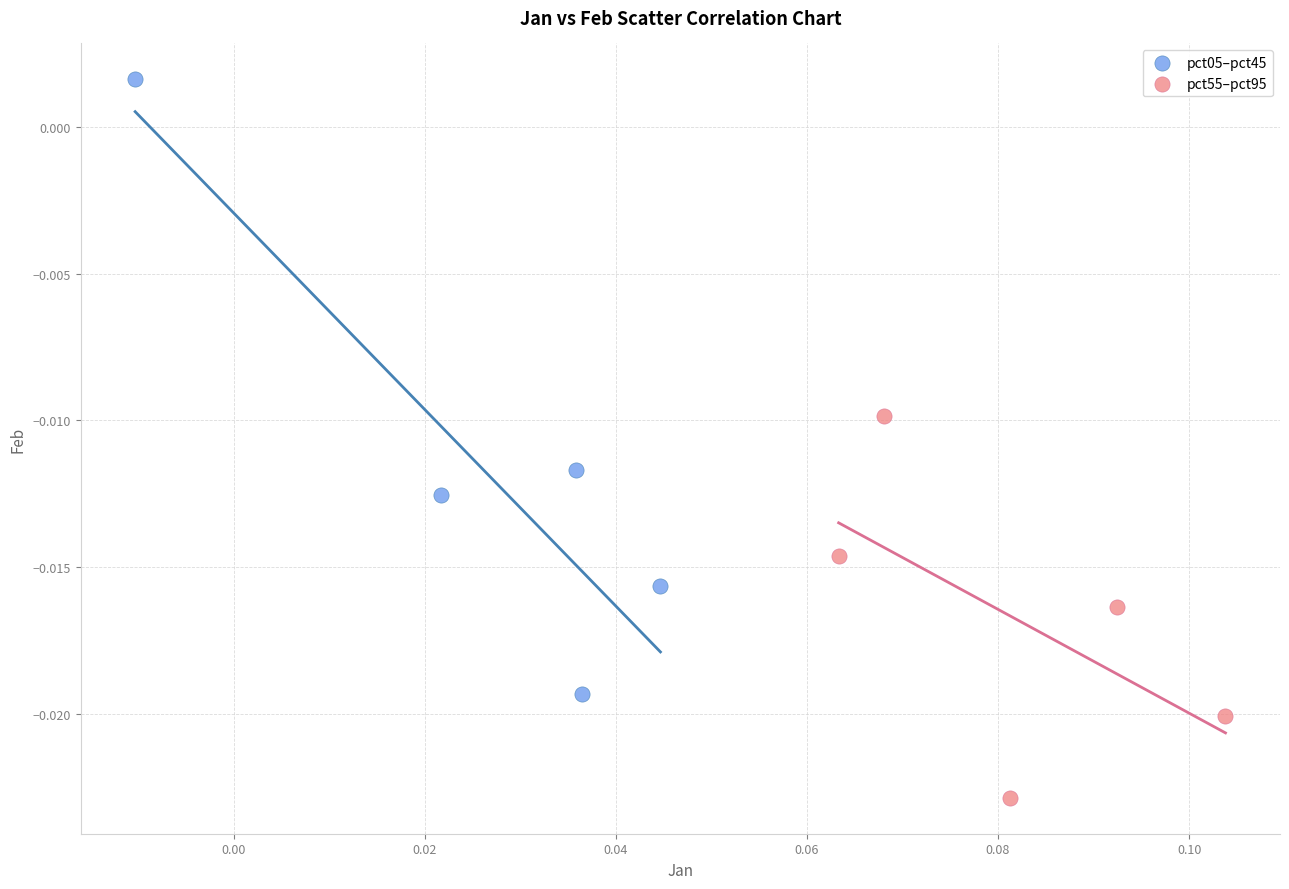

Which series contains the highest Y value?

pct05–pct45